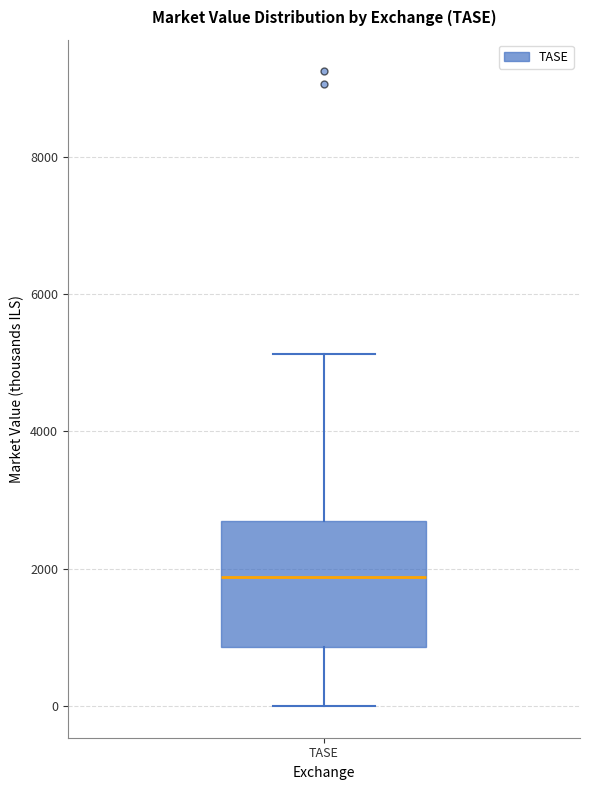

Read this box plot against the y-axis: the position of the median line, the range covered by the box, and the ends of both whiskers. The values are not printed on the chart, so give them approximately, as read against the axis.

median 1800, box 800 to 2600, whiskers 0 to 5200